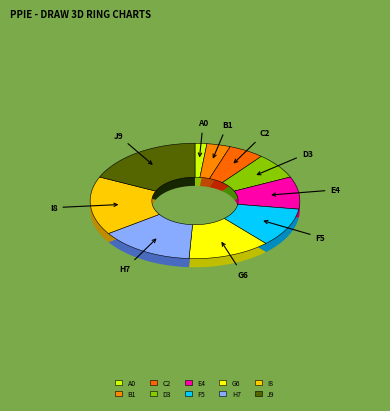

How many segments does this pie chart have?

10